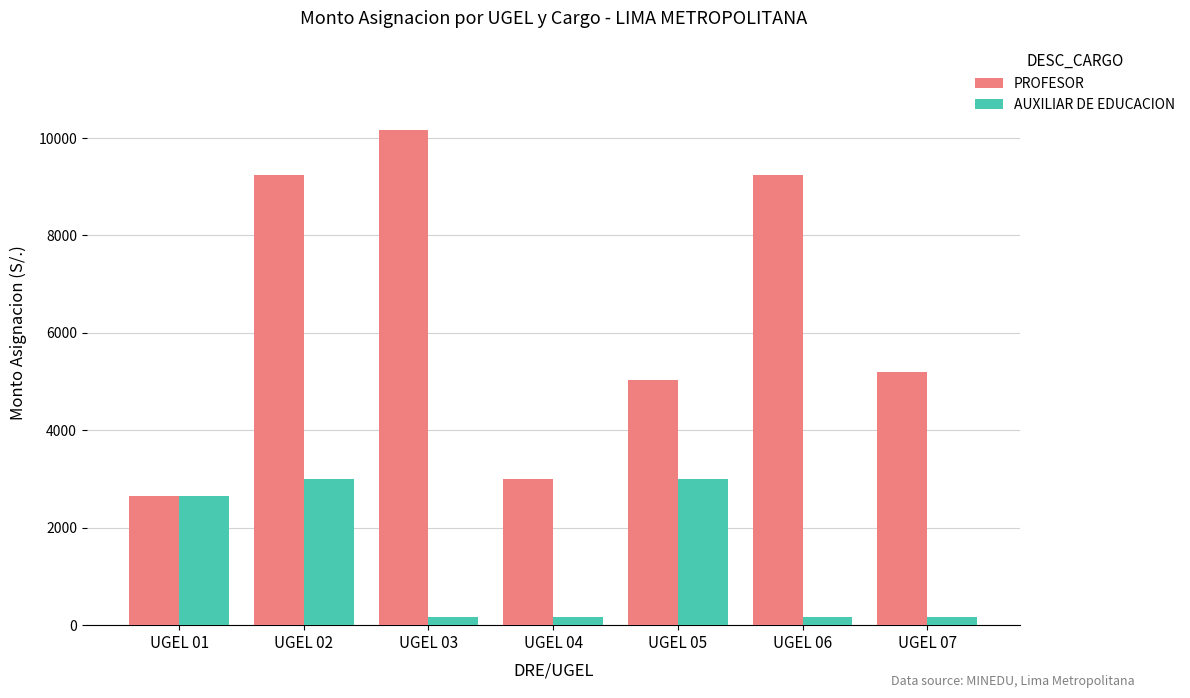

Rank the series by their average value, from lowest to highest.

AUXILIAR DE EDUCACION, PROFESOR